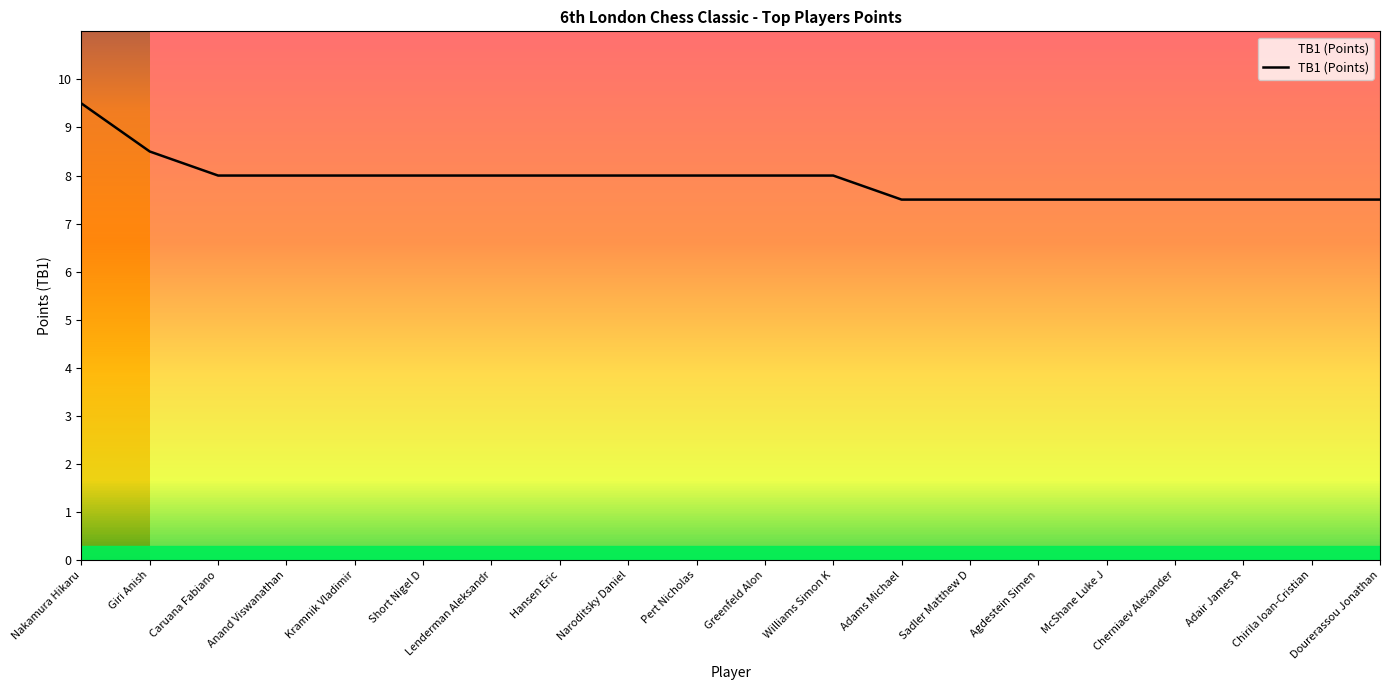

Reading left to right, transcribe all the data shown in this chart.

Nakamura Hikaru=9.5	Giri Anish=8.5	Caruana Fabiano=8.0	Anand Viswanathan=8.0	Kramnik Vladimir=8.0	Short Nigel D=8.0	Lenderman Aleksandr=8.0	Hansen Eric=8.0	Naroditsky Daniel=8.0	Pert Nicholas=8.0	Greenfeld Alon=8.0	Williams Simon K=8.0	Adams Michael=7.5	Sadler Matthew D=7.5	Agdestein Simen=7.5	McShane Luke J=7.5	Cherniaev Alexander=7.5	Adair James R=7.5	Chirila Ioan-Cristian=7.5	Dourerassou Jonathan=7.5